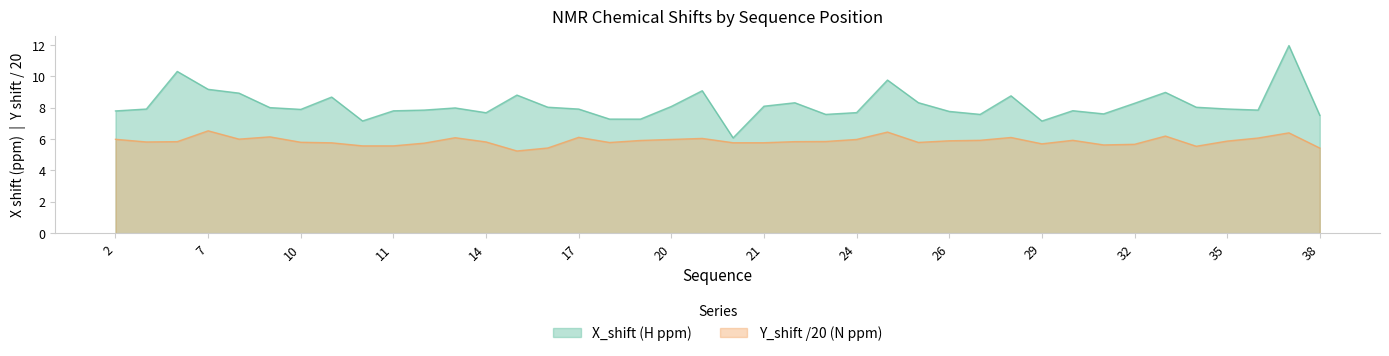

Where is the first local minimum for Y_shift?

5